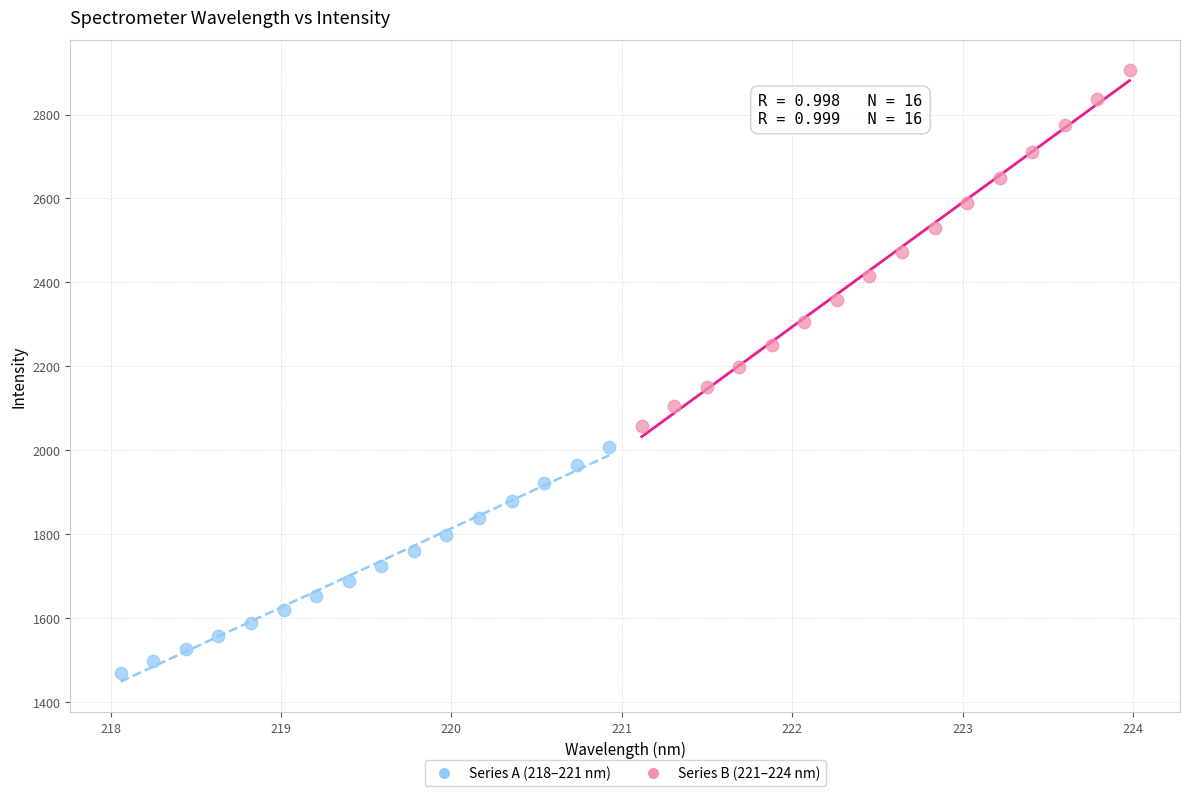

Which series reaches the maximum Y coordinate?

Series B (221–224 nm)